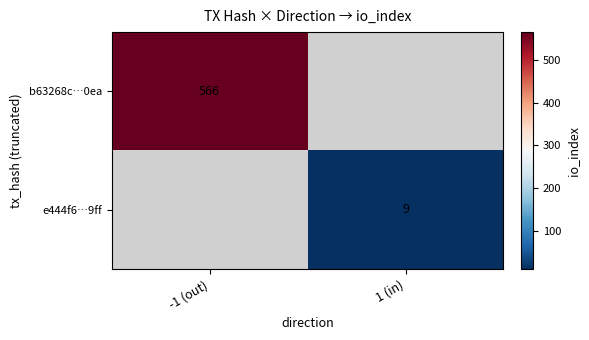

At how many categories does at least one series exceed 548?

1